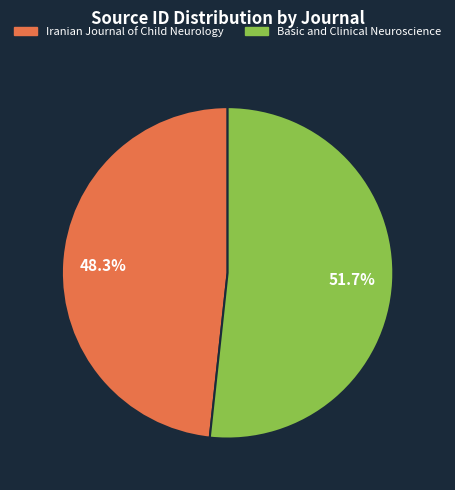

How much of the chart is everything except Basic and Clinical Neuroscience?

48.3%